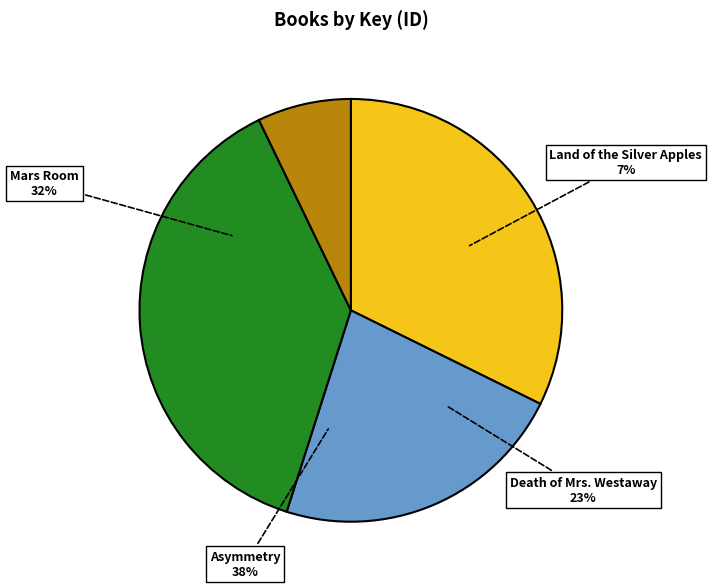

The Death of Mrs. Westaway slice represents 11% of the pie. True or false?

False